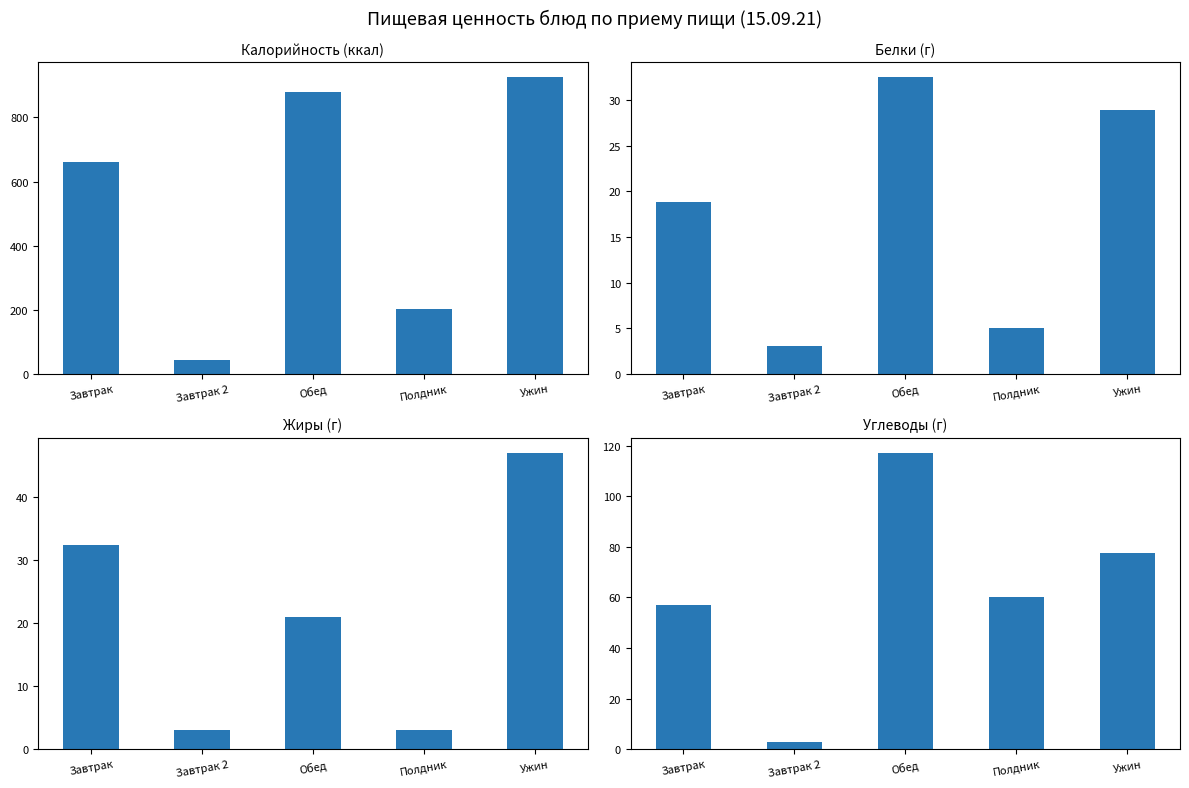

Reading left to right, transcribe all the data shown in this chart.

Калорийность (ккал): 661.0	44.0	878.8	202.0	925.6
Белки (г): 18.8	3.0	32.5	5.0	29.0
Жиры (г): 32.4	3.0	20.9	3.0	47.0
Углеводы (г): 57.0	3.0	117.3	60.0	77.6